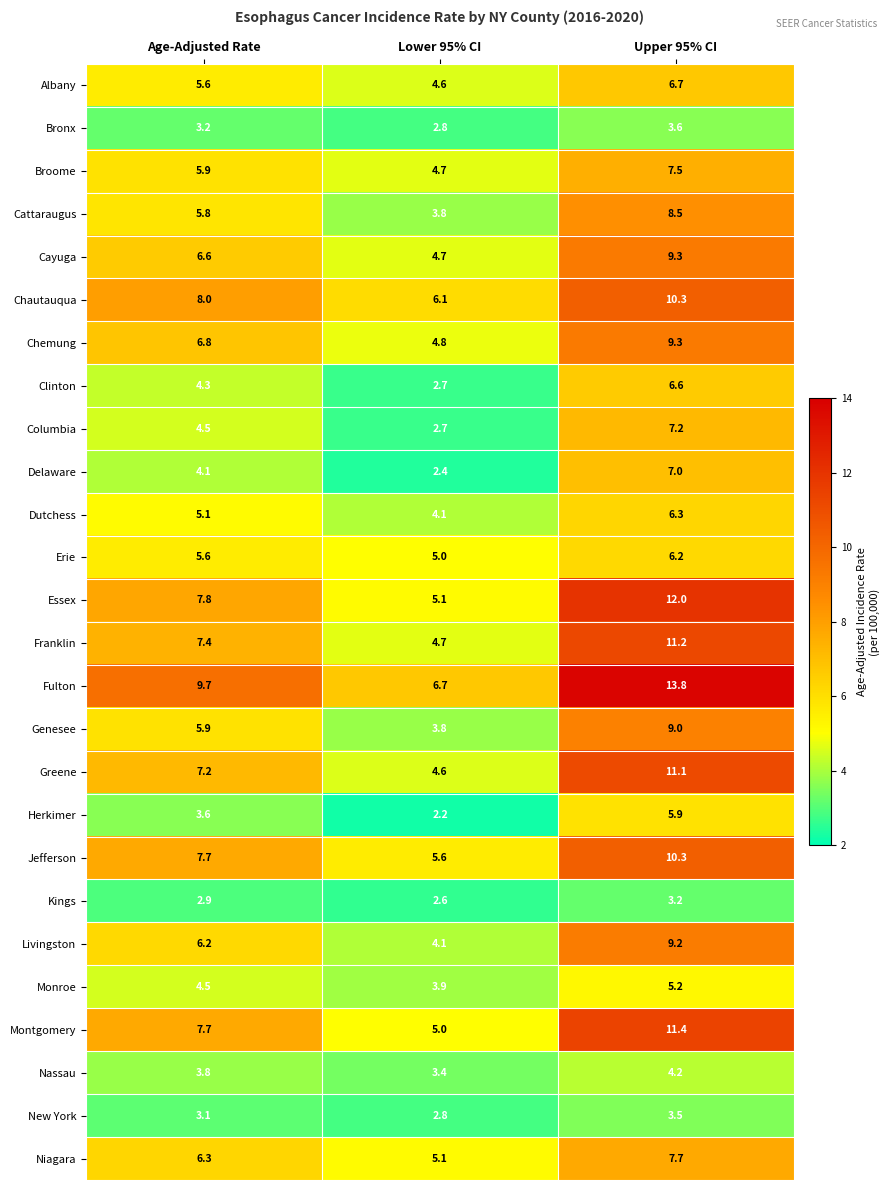

What value does the Greene series have at Age-Adjusted Rate?

7.2